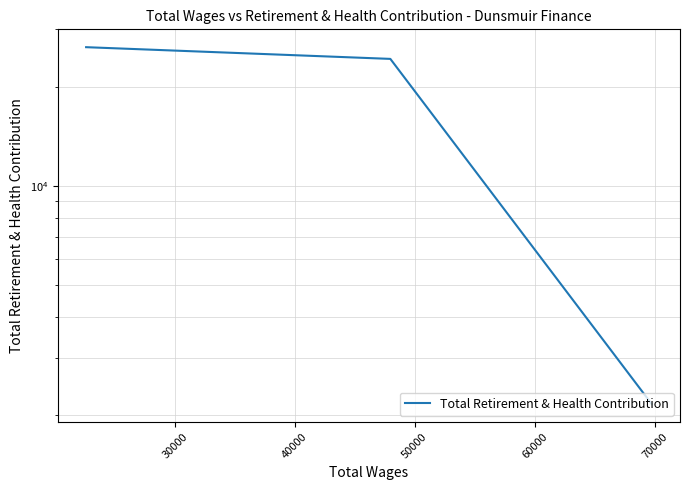

How many values are below 24399?

1